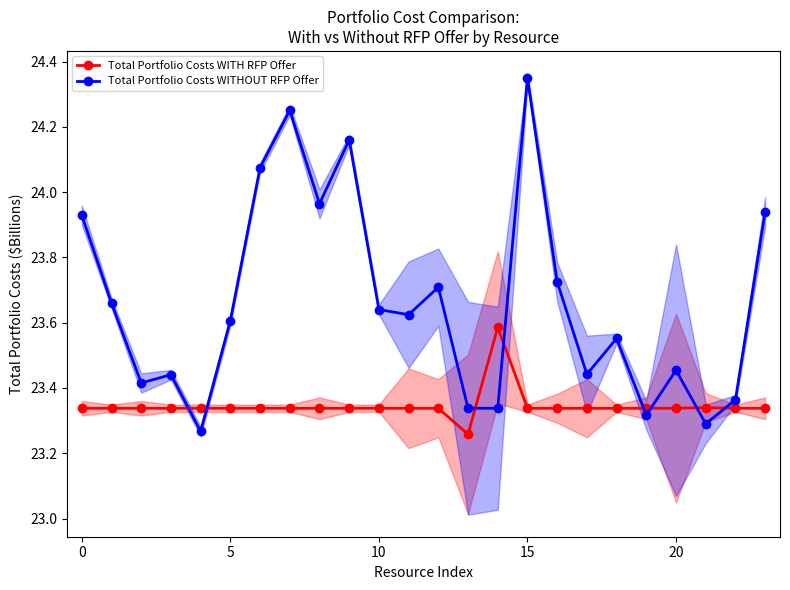

True or false: Total Portfolio Costs WITHOUT RFP Offer and Total Portfolio Costs WITH RFP Offer cross at least once.

True